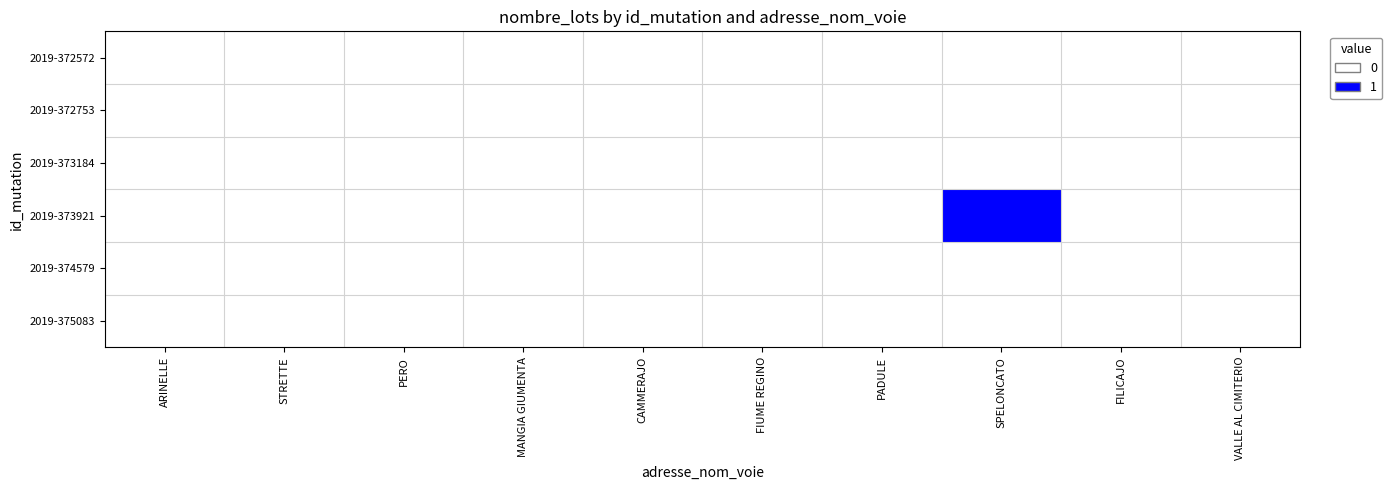

How many categories are shown in the chart?

10